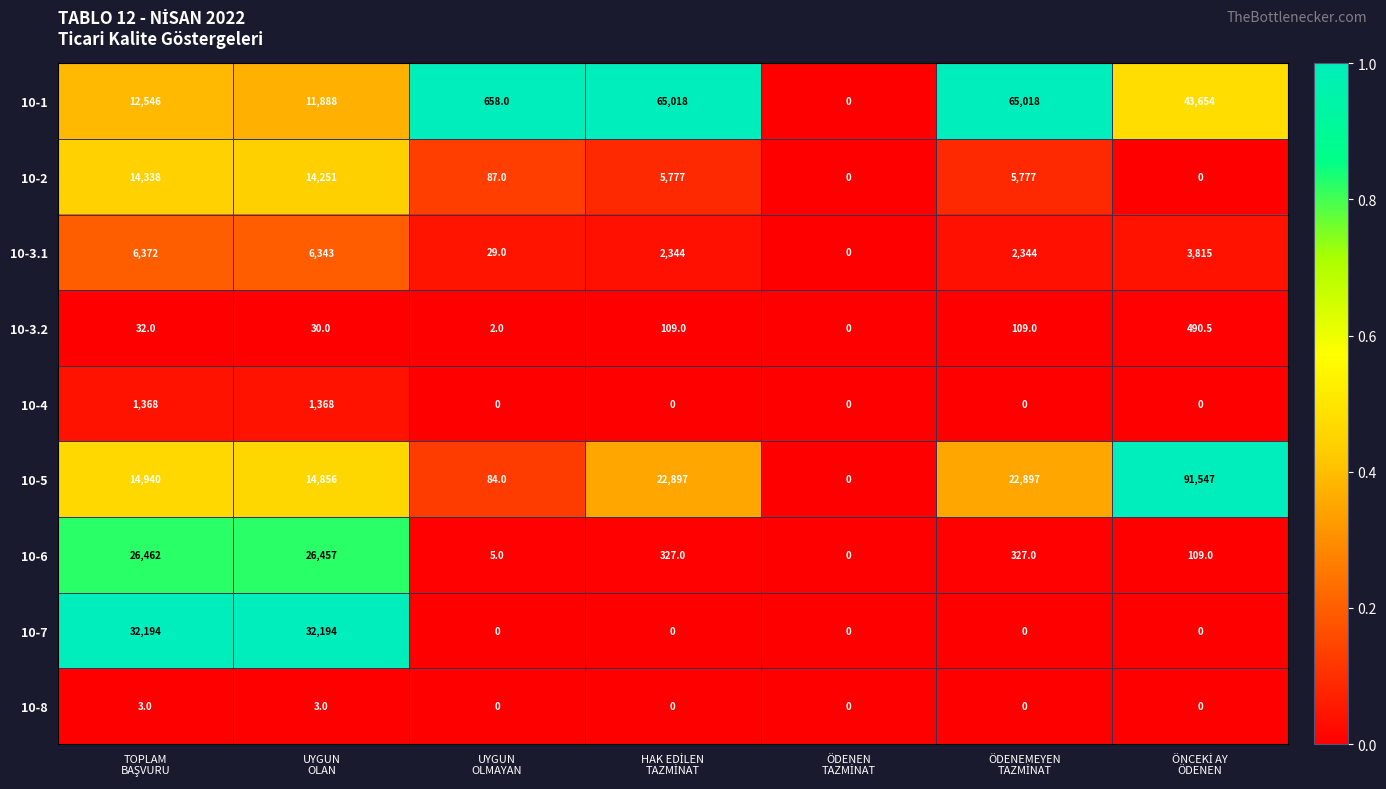

What is the difference between the second highest and minimum values in the 10-3.2 series?

109.0